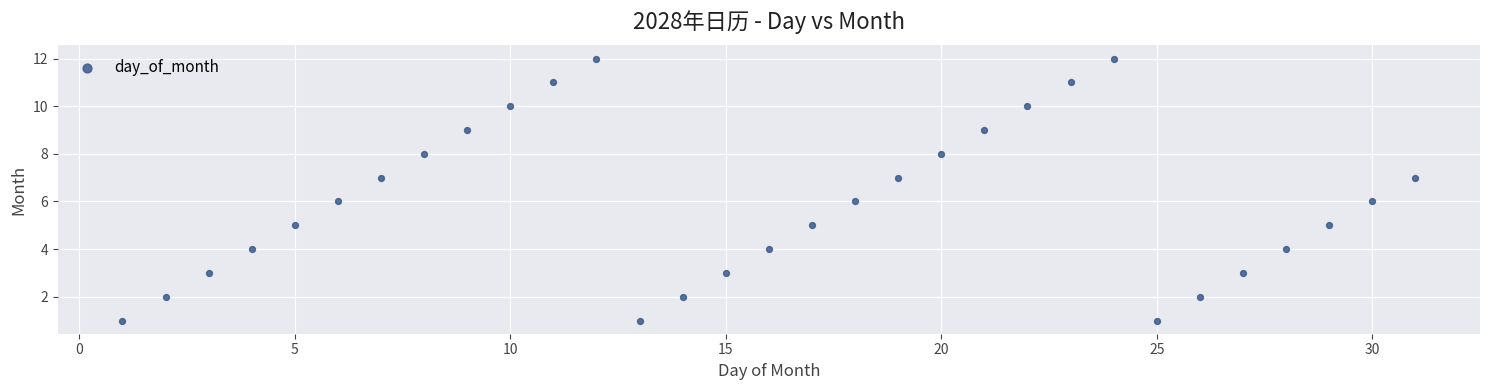

What is the range of Y values (max minus min)?

11